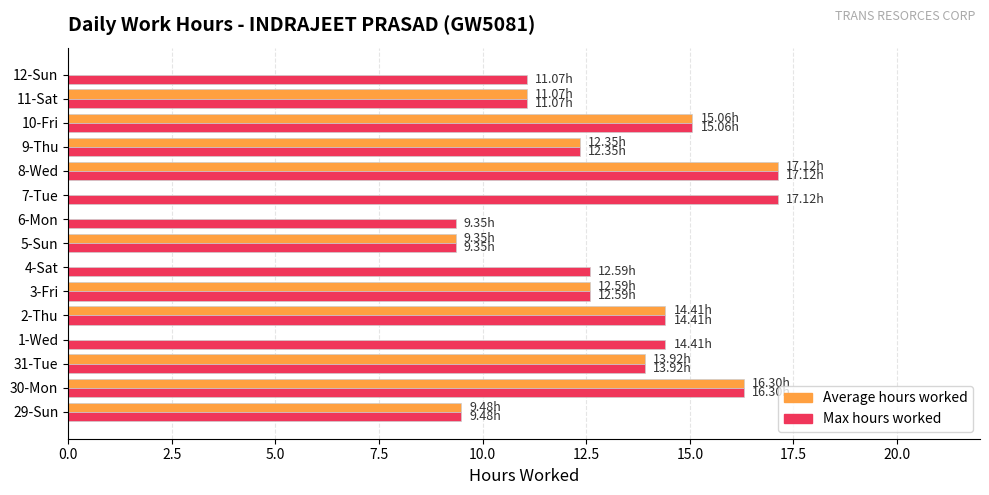

At which label does Average hours worked reach its peak?

8-Wed